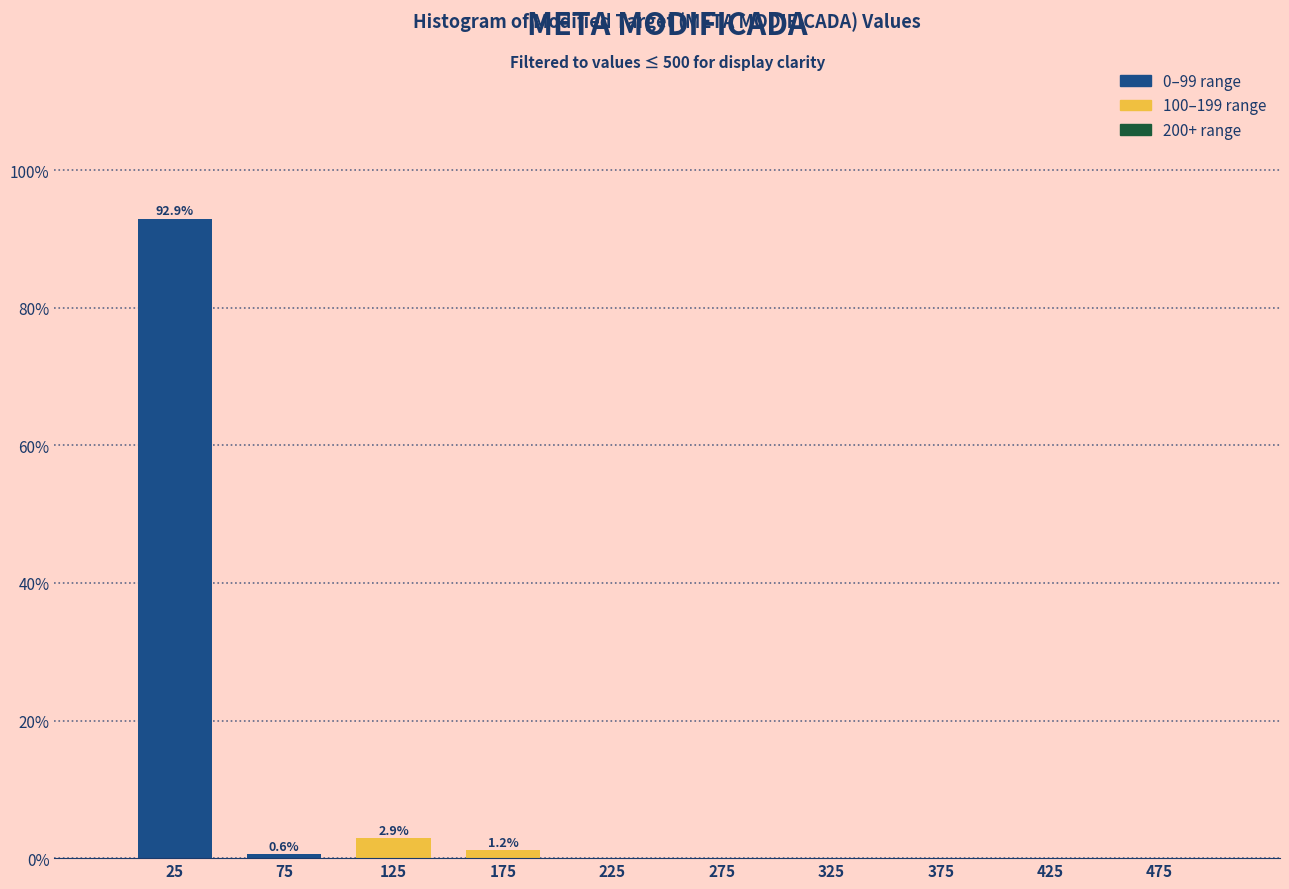

Over which range of the x-axis is the bar tallest?

0 to 50